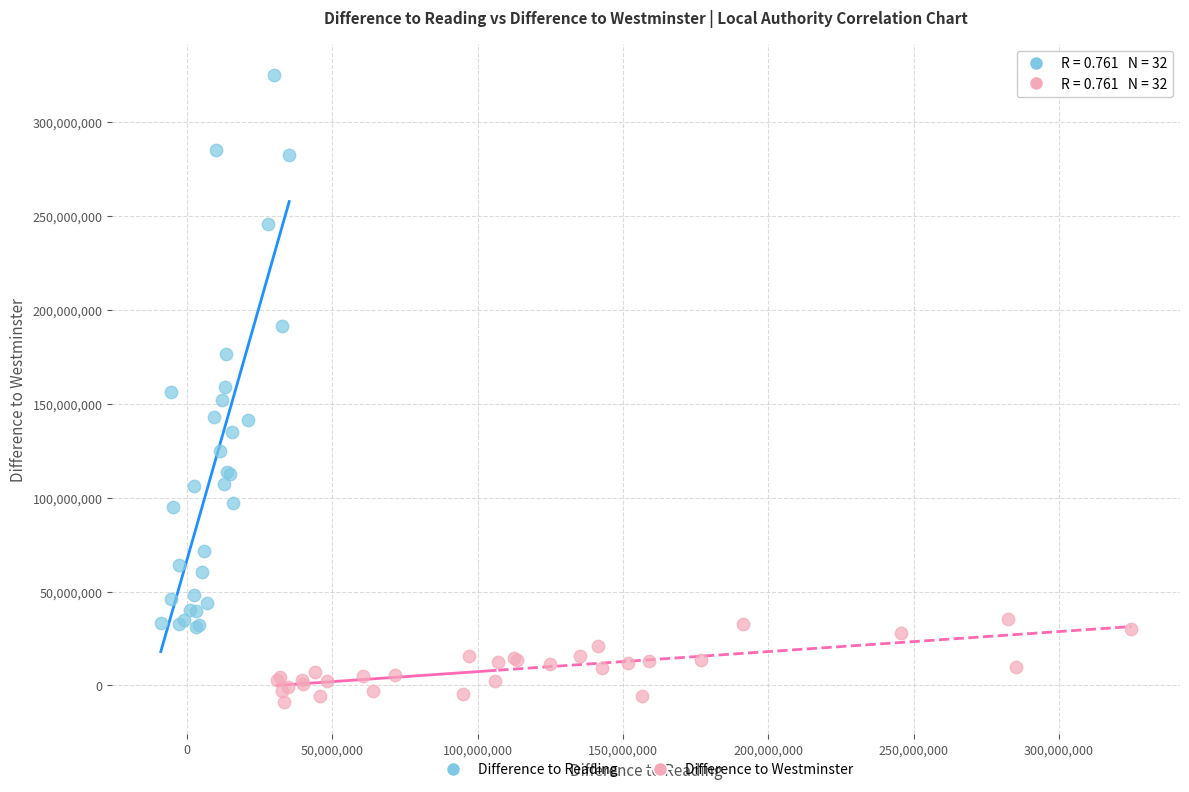

Which series has the largest Y range (max minus min)?

Difference to Reading